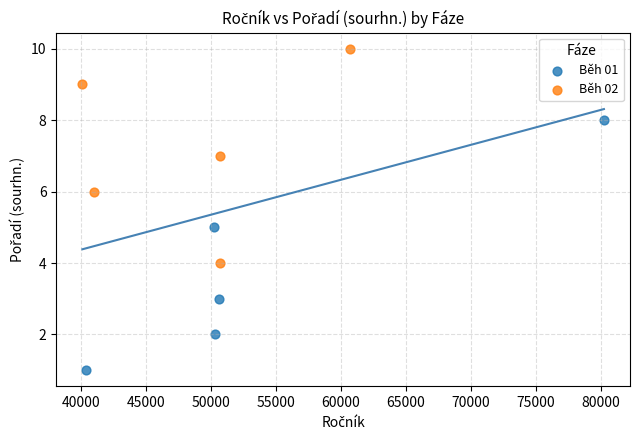

Which series reaches the maximum Y coordinate?

Běh 02